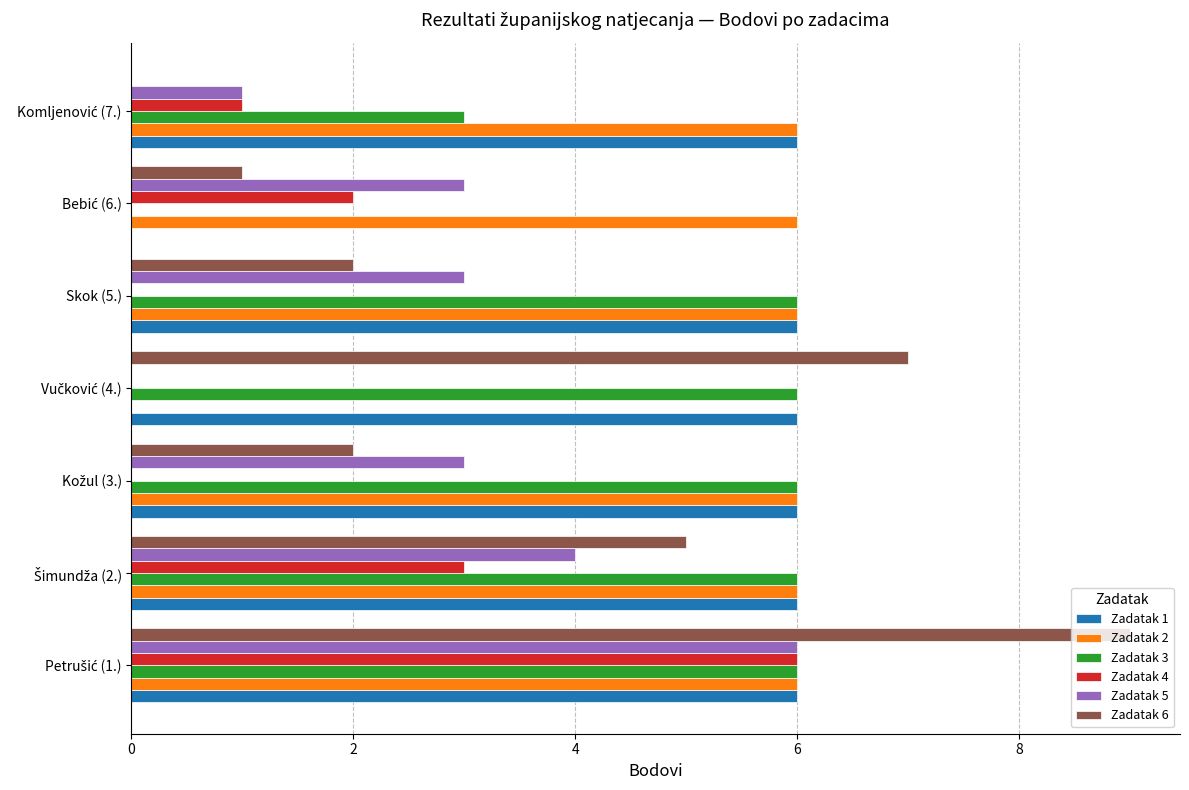

What are all the series names shown in the legend?

Zadatak 1, Zadatak 2, Zadatak 3, Zadatak 4, Zadatak 5, Zadatak 6